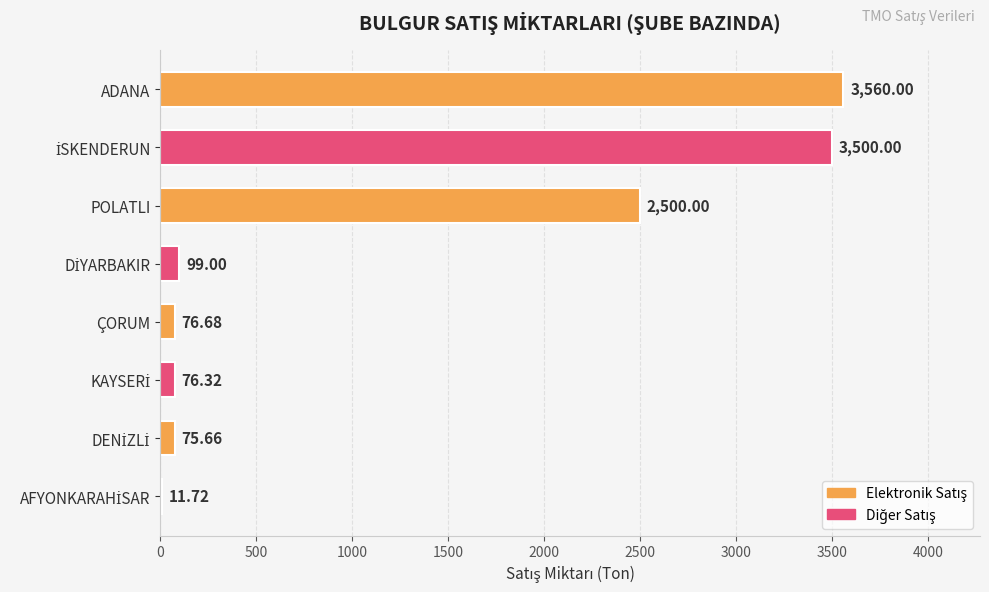

Which label corresponds to the largest value in the chart?

ADANA